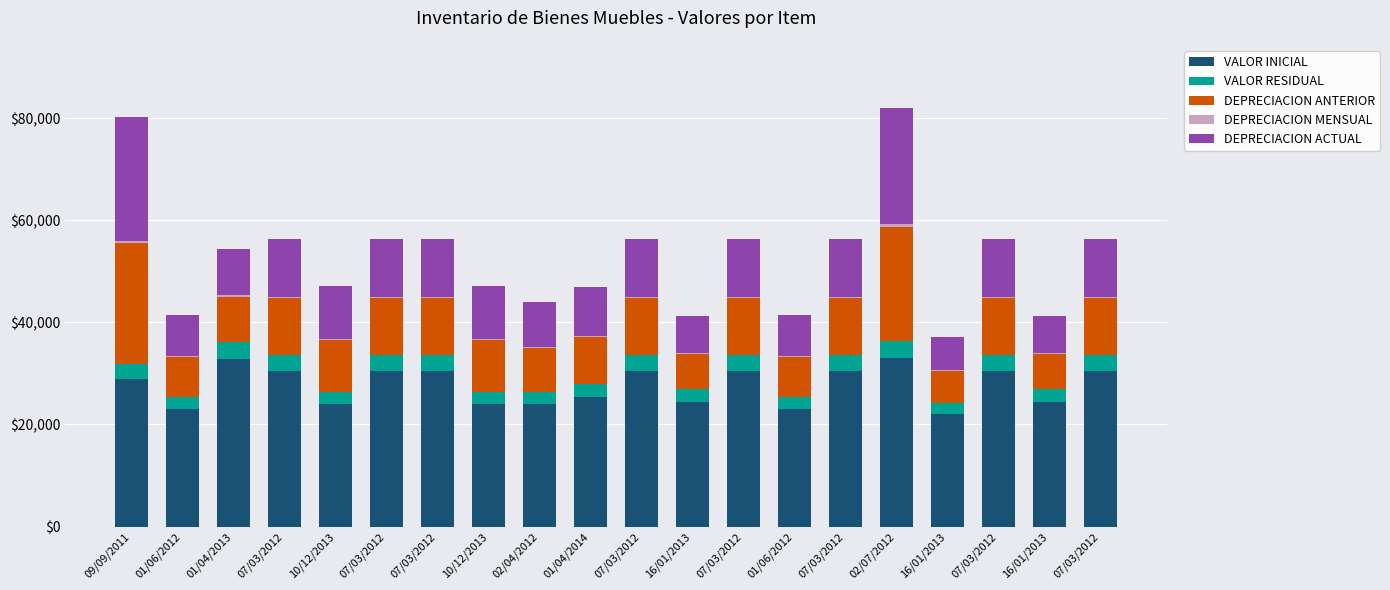

Between 07/03/2012 and 16/01/2013, which is larger?

07/03/2012